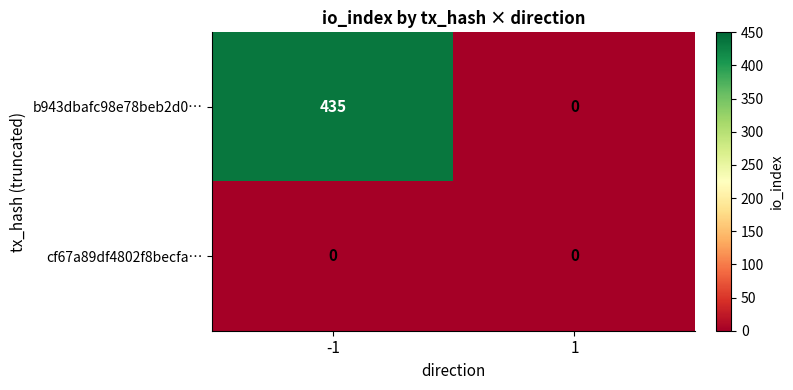

What is the difference between the b943dbafc98e78beb2d0… values at 1 and -1?

435